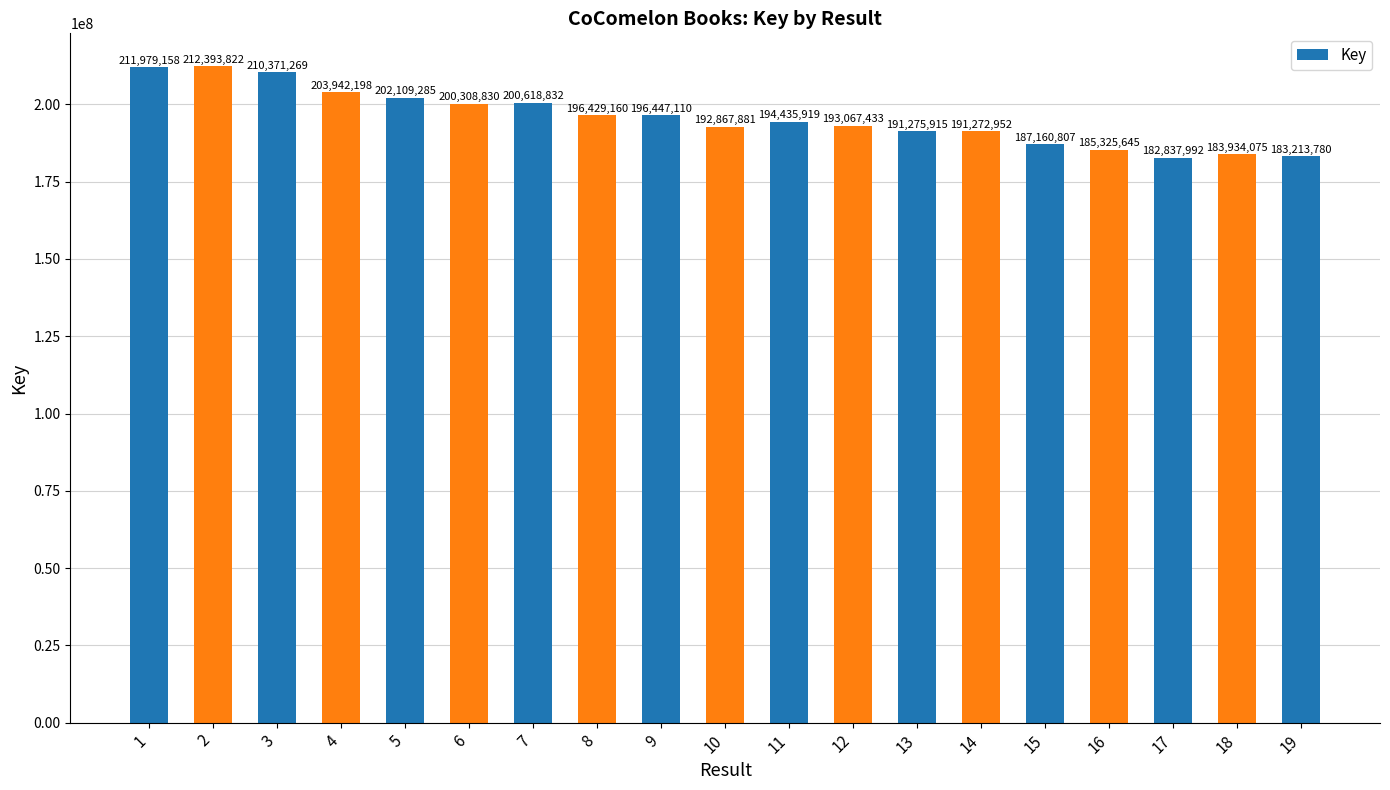

Rank the categories by value from highest to lowest.

2, 1, 3, 4, 5, 7, 6, 9, 8, 11, 12, 10, 13, 14, 15, 16, 18, 19, 17